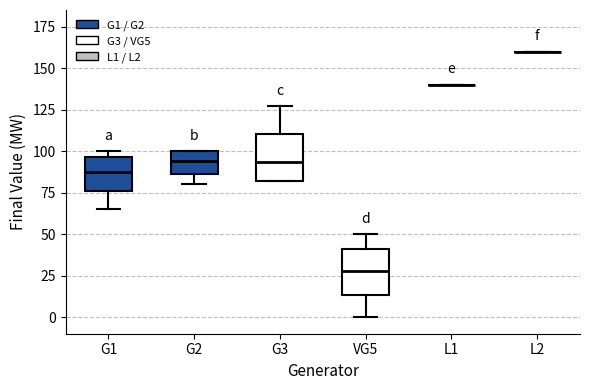

Where does the median line of the box for G2 sit on the y-axis? The values are not printed on the chart, so give them approximately, as read against the axis.

95